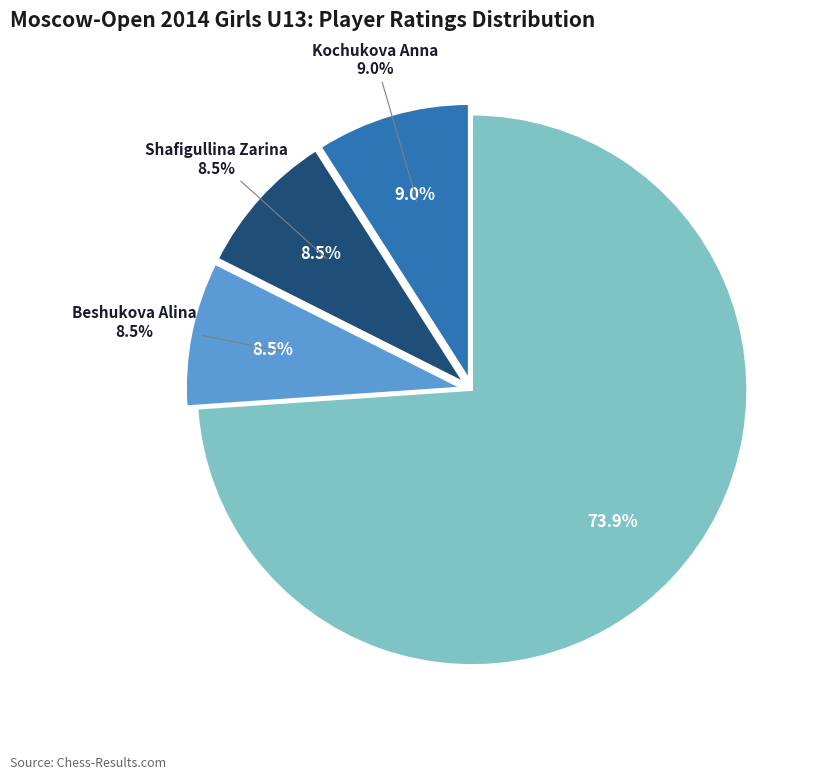

Does Krapivina Galina account for over 50% of the chart?

No